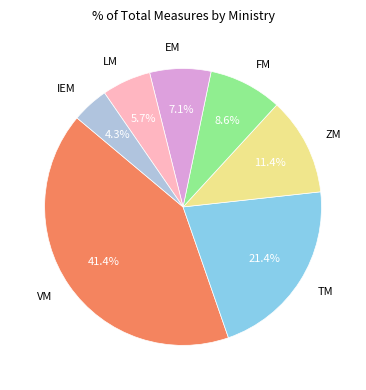

True or false: FM accounts for 9% of the total.

True